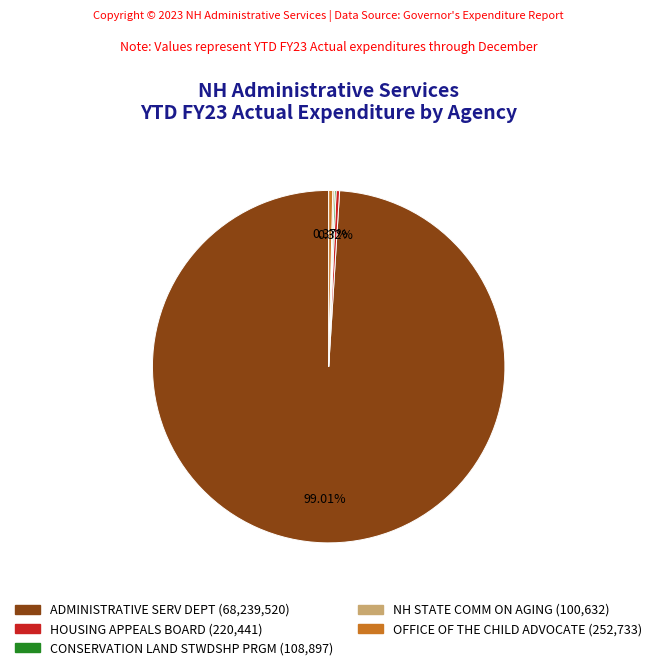

Is there any slice that represents more than half of the pie?

Yes